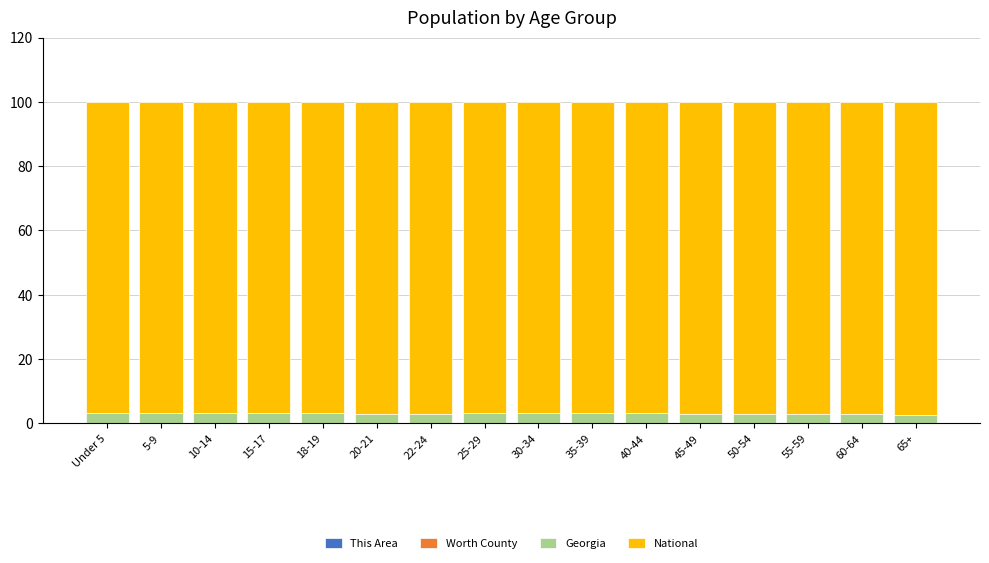

What is the label of the 6th bar from the left?

20-21